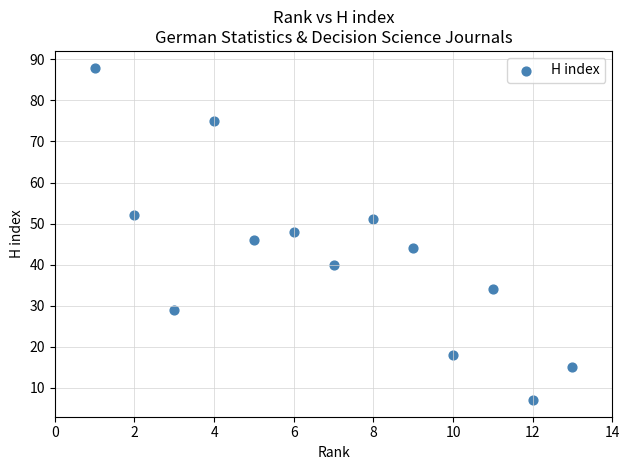

What is the range of Y values (max minus min)?

81